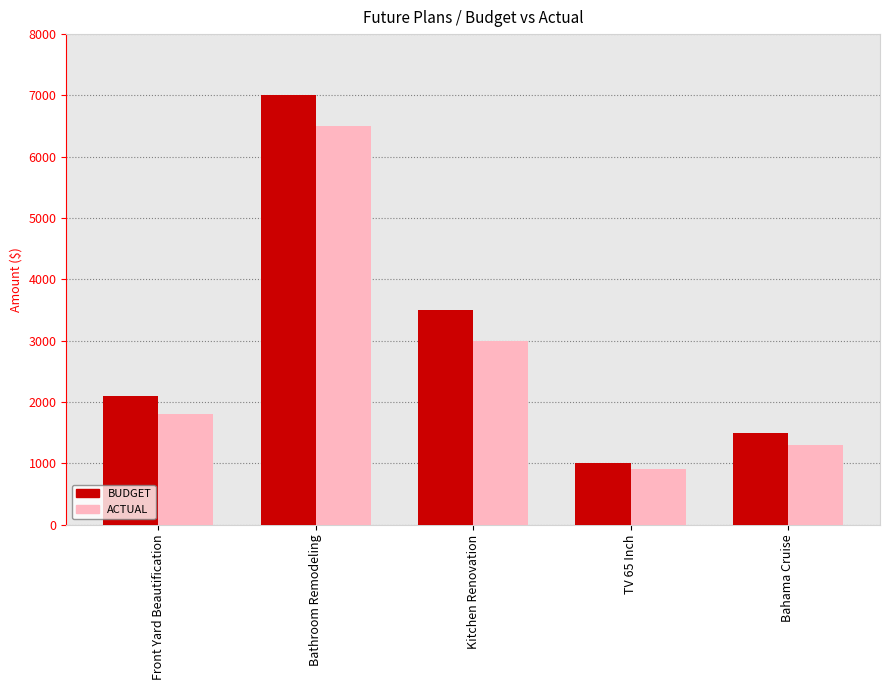

At which label is BUDGET closest to 4000?

Kitchen Renovation